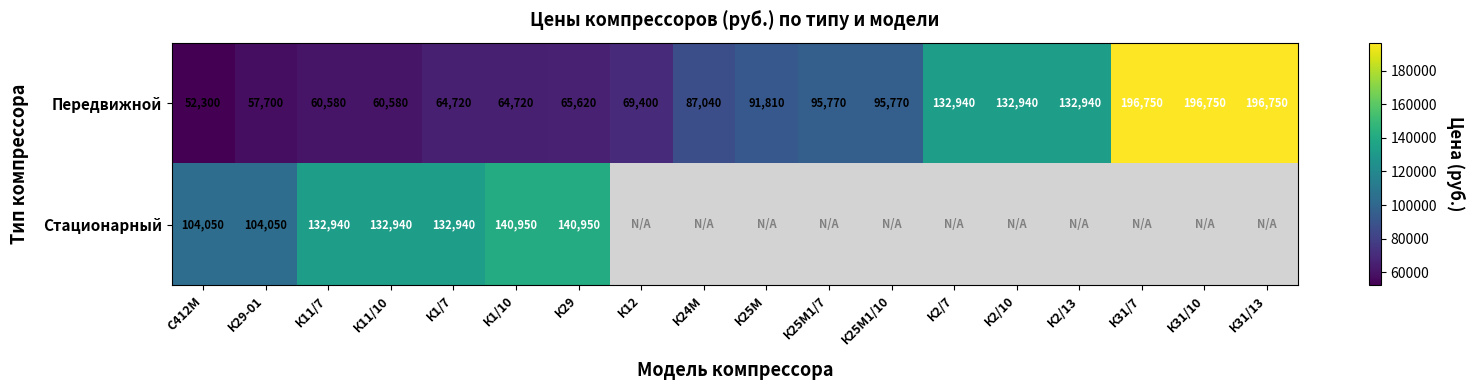

The value of Передвижной at К25М1/7 is 95770. True or false?

True